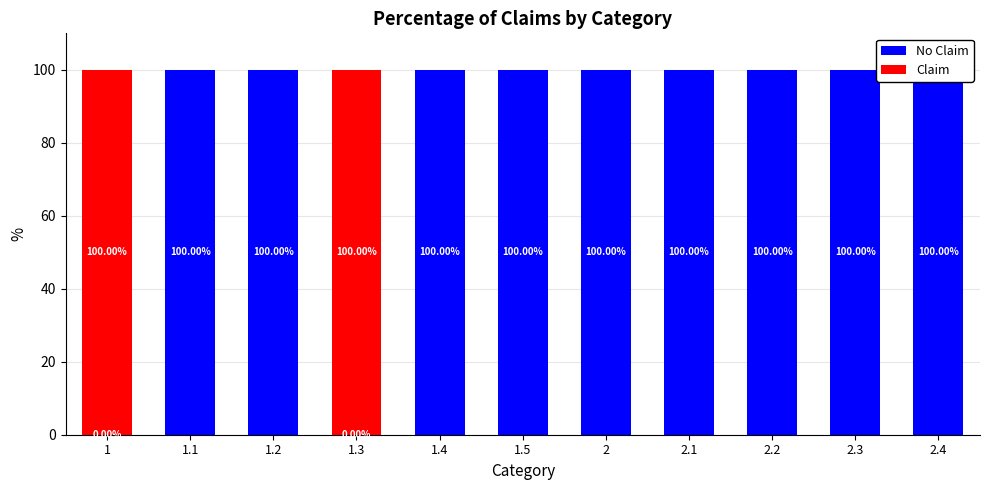

What is the total value across all series at 2.2?

100